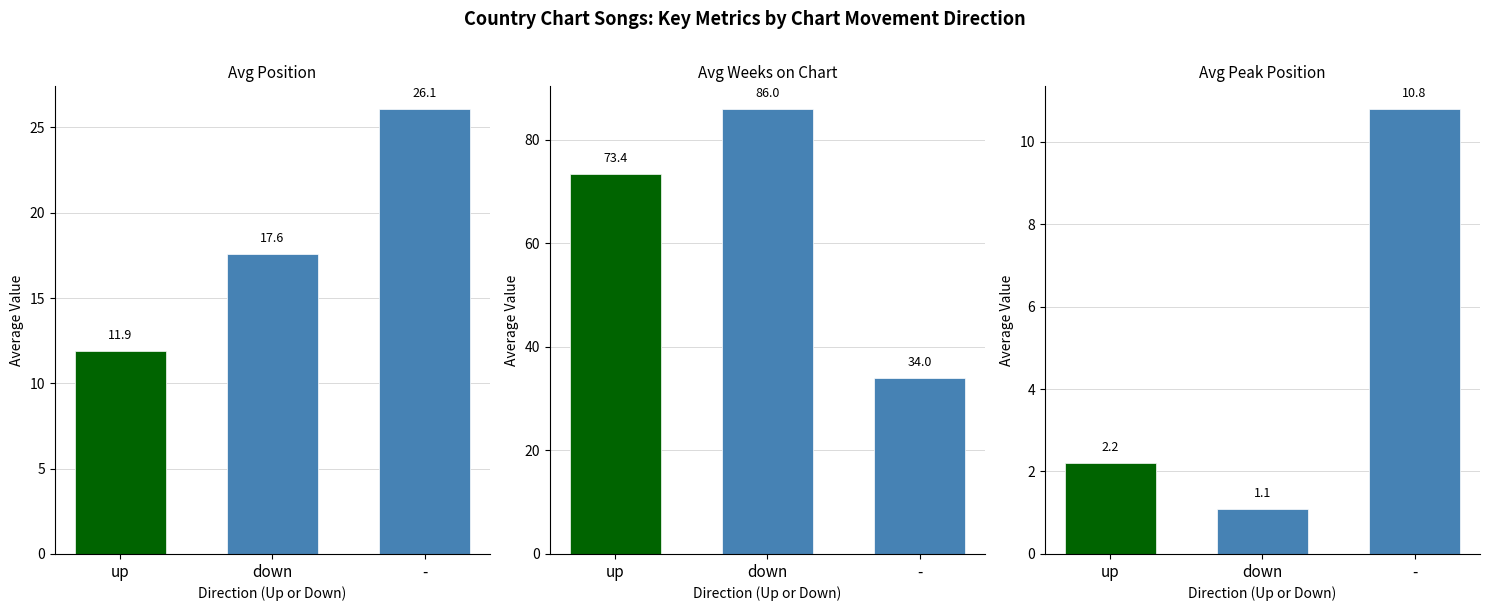

True or false: Avg Position has a value of 9.6 at down.

False